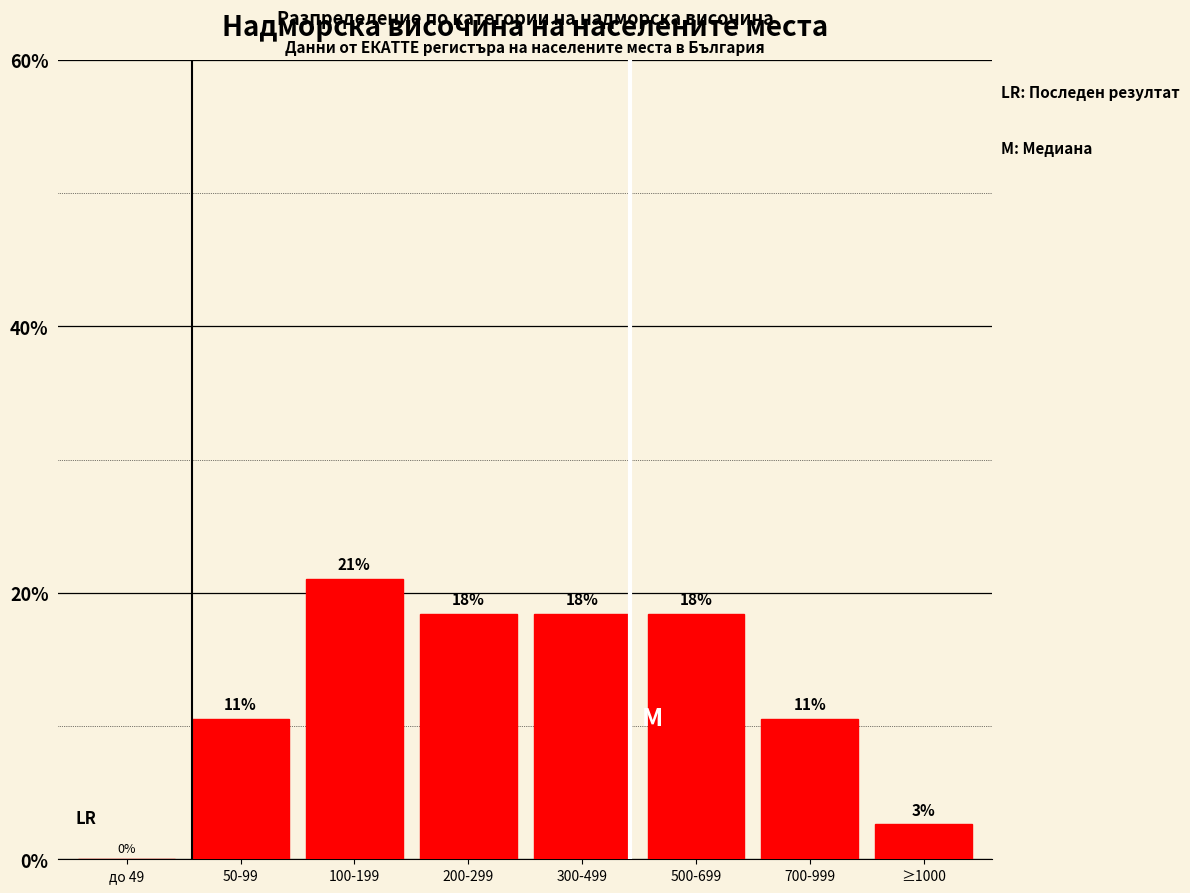

Are the bars horizontal?

No